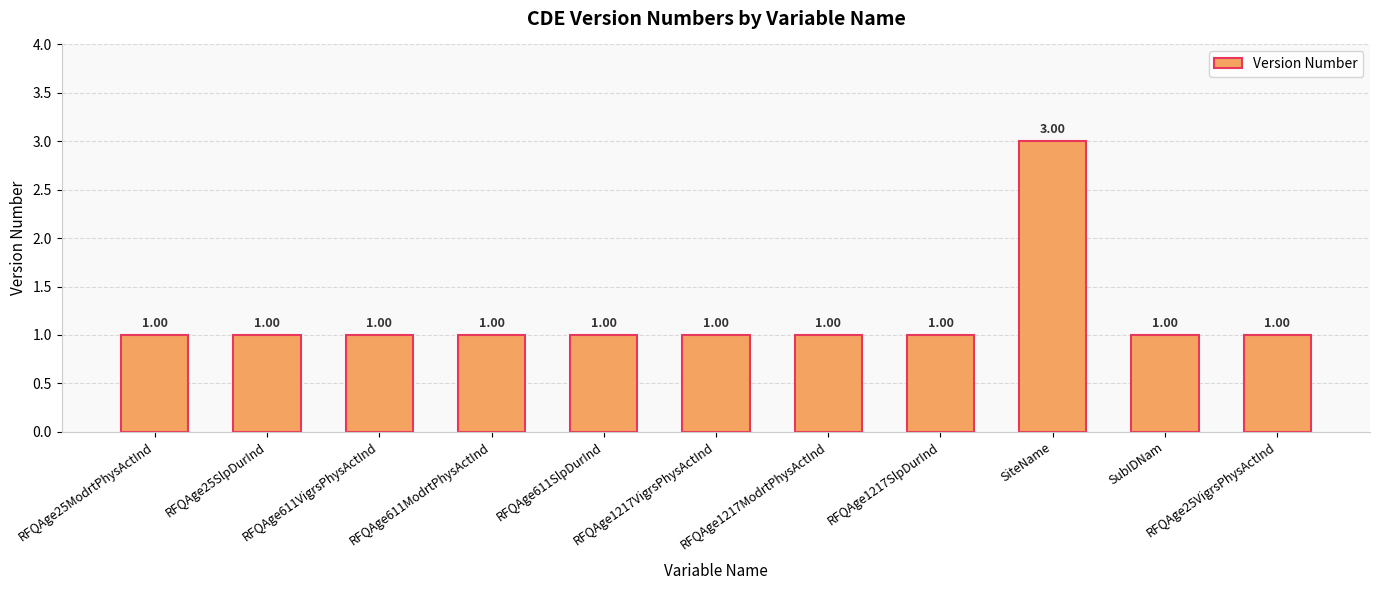

What is the label of the 11th bar from the right?

RFQAge25ModrtPhysActInd